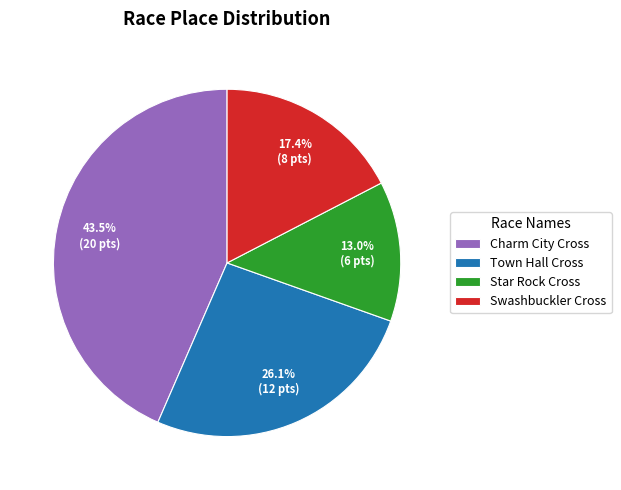

Rank the categories by value from lowest to highest.

Star Rock Cross, Swashbuckler Cross, Town Hall Cross, Charm City Cross